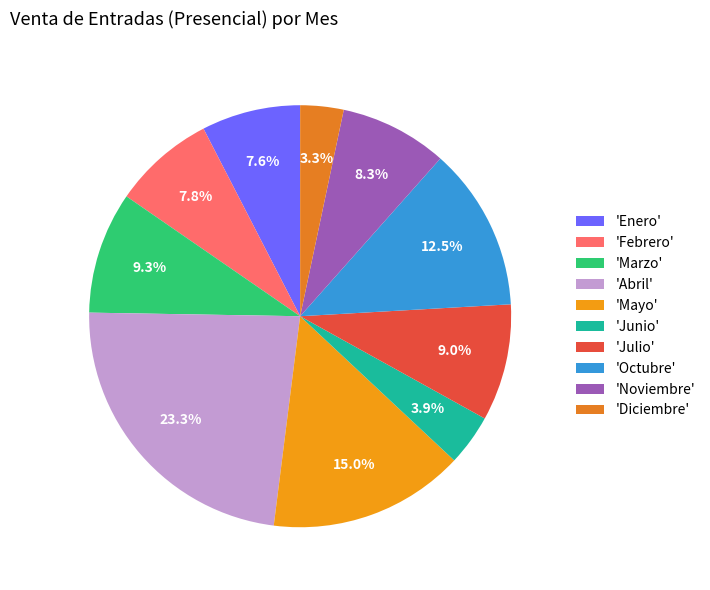

Count the number of slices in the pie.

10